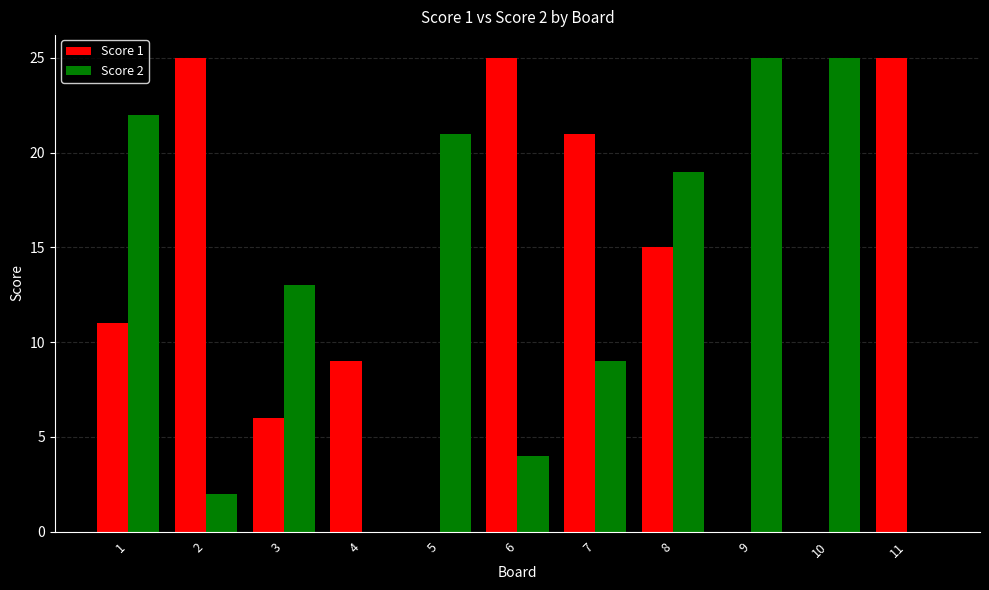

What is the sum of all Score 1 values?

137